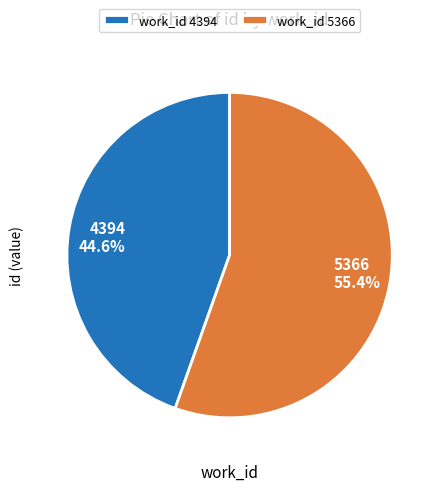

Is there any slice that represents more than half of the pie?

Yes